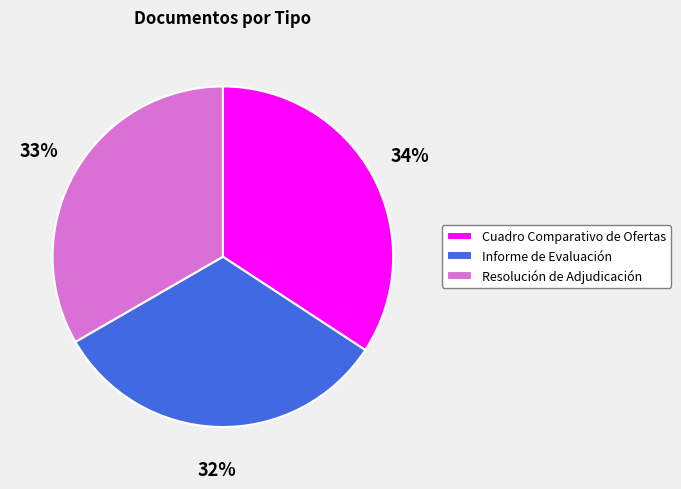

What is the ratio of the value at Informe de Evaluación to the value at Cuadro Comparativo de Ofertas?

0.9